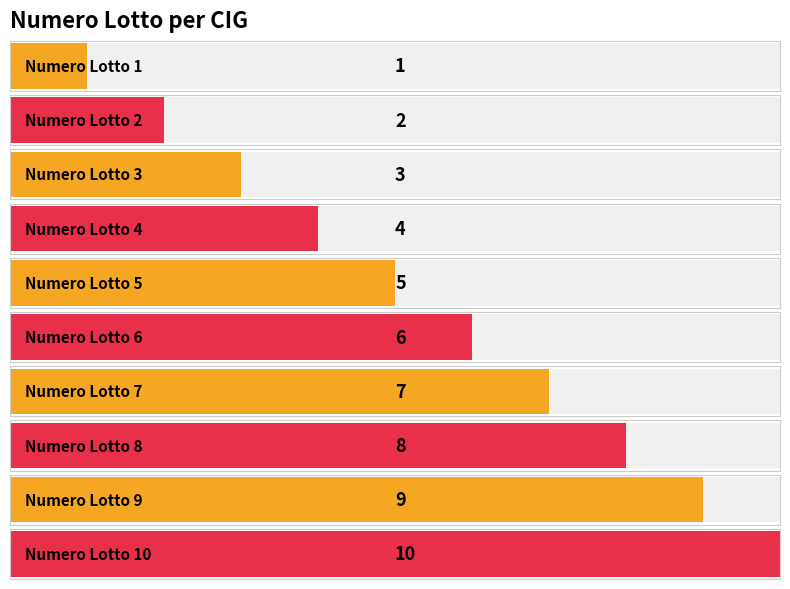

What is the change in value from 4 to 9?

+5